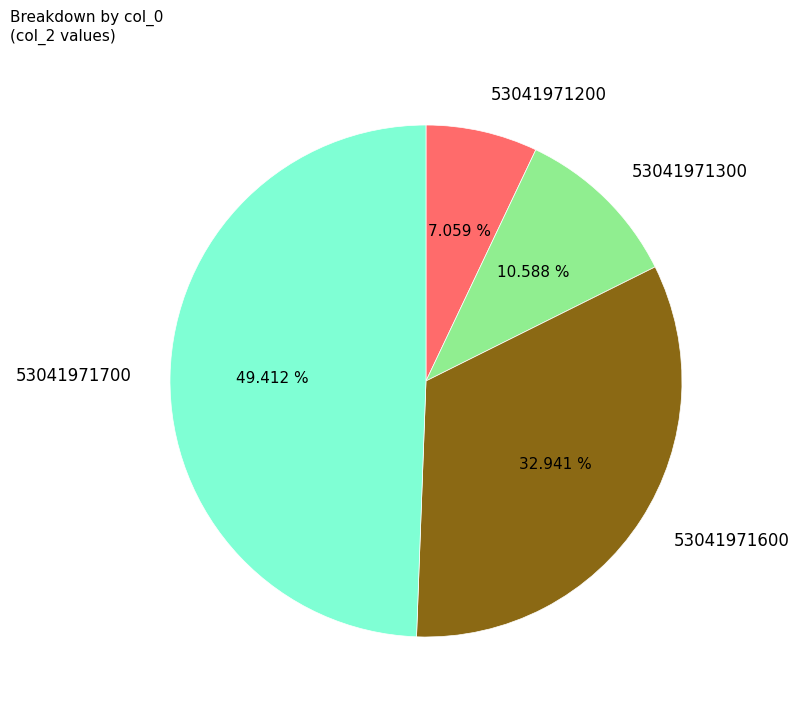

Which slice is the largest?

53041971700